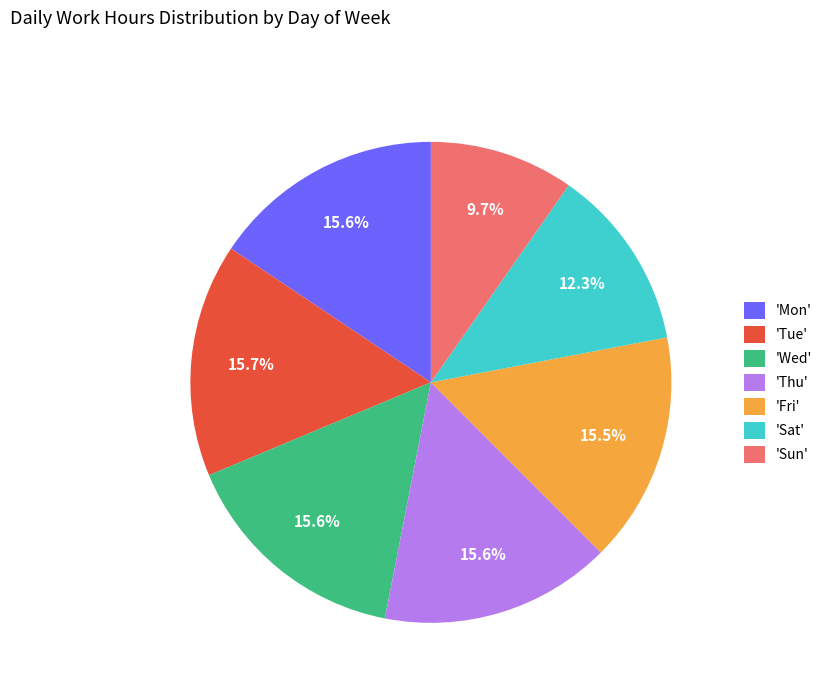

What is the total percentage of 'Wed' and 'Thu'?

31.2%